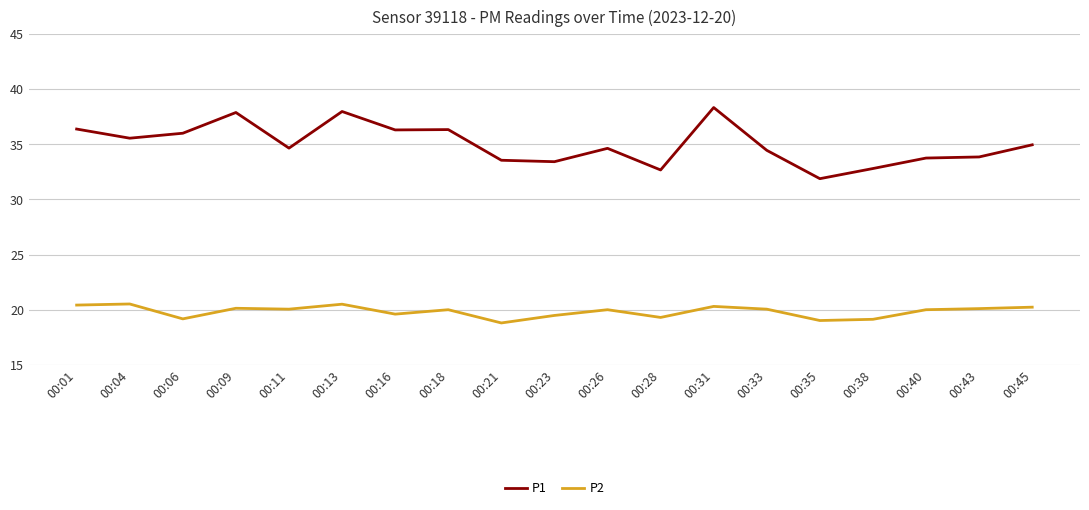

The P1 series shows 8.5 at 00:28. True or false?

False